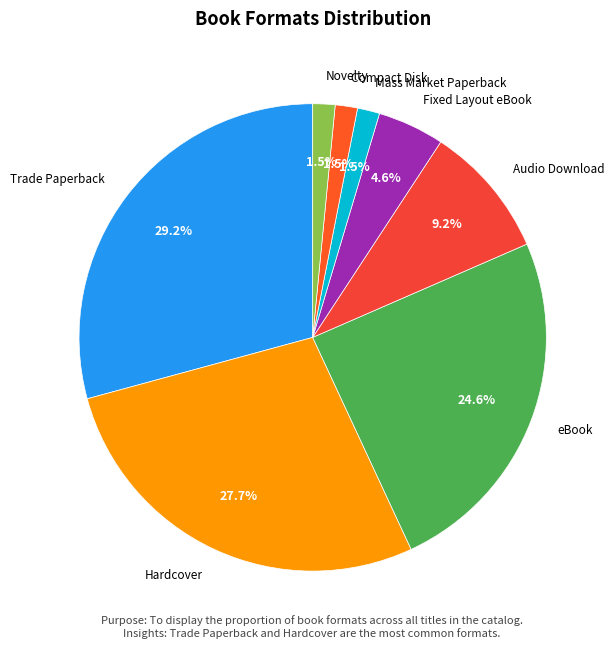

Is there any slice that represents more than half of the pie?

No